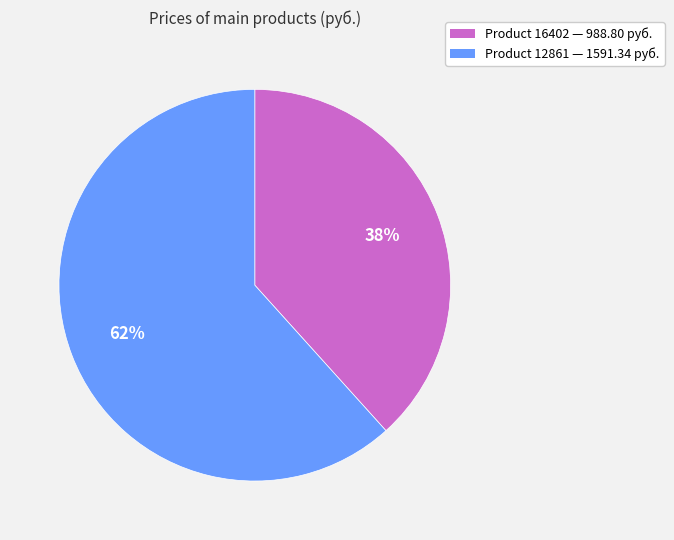

What is the smallest slice in the pie chart?

Product 16402 — 988.80 руб.